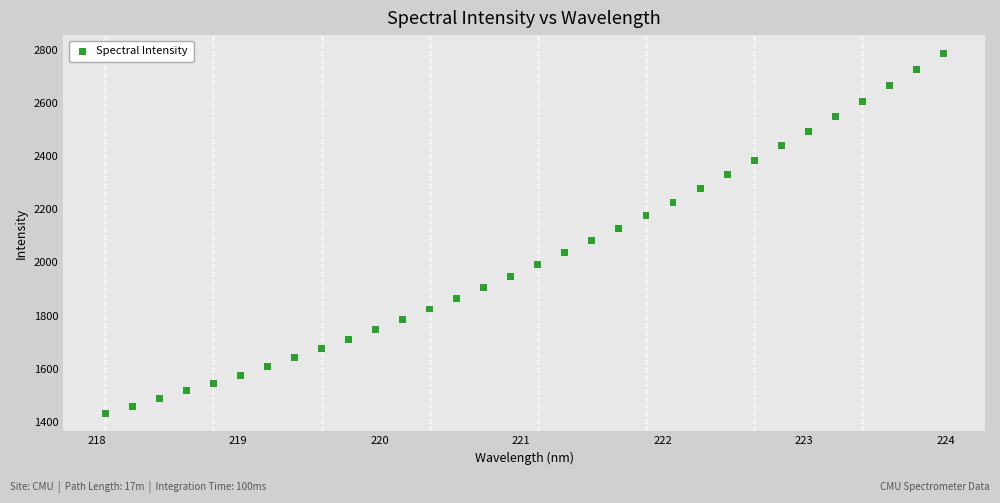

What is the range of X values (max minus min)?

5.9